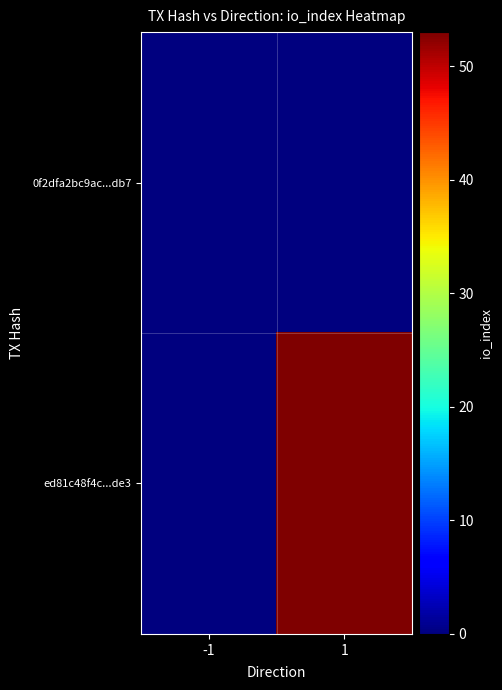

Which category has the lowest value across all series?

-1